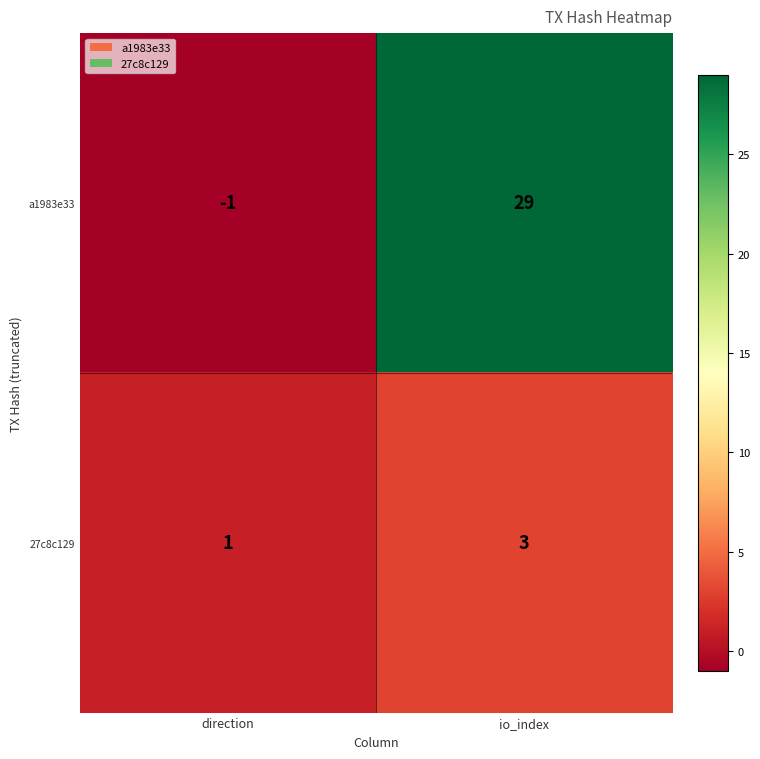

Reading right to left, what are all the values shown in this chart?

a1983e33: io_index=29	direction=-1
27c8c129: io_index=3	direction=1